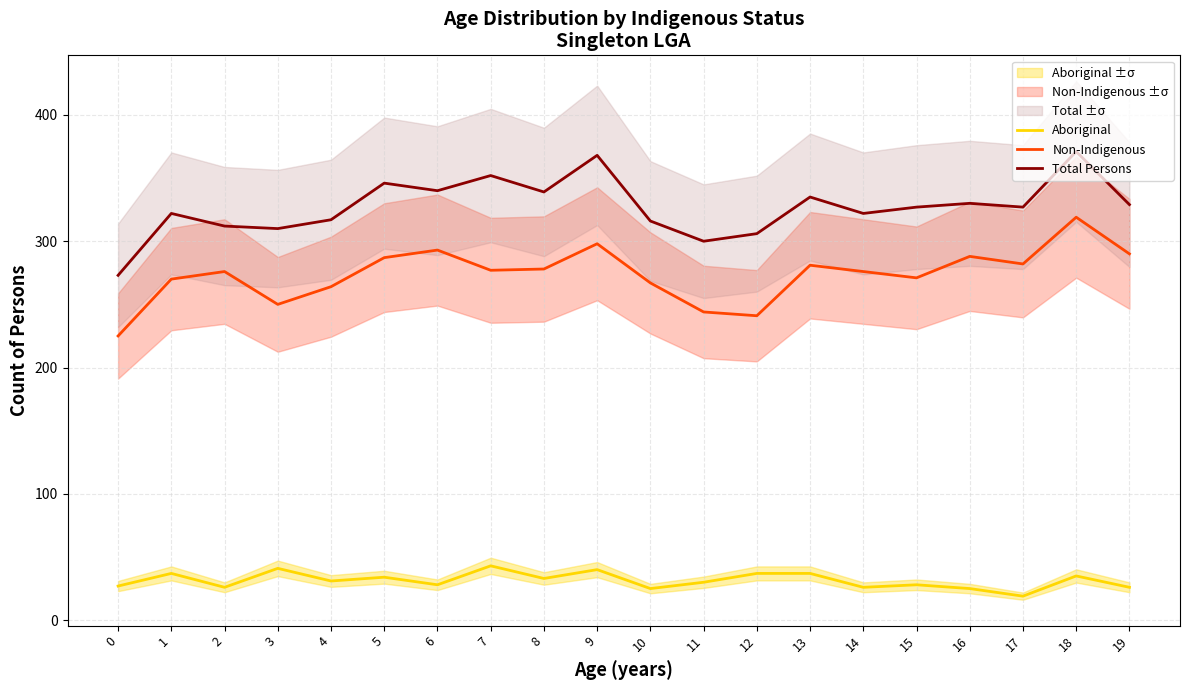

How many data points does each series have?

20